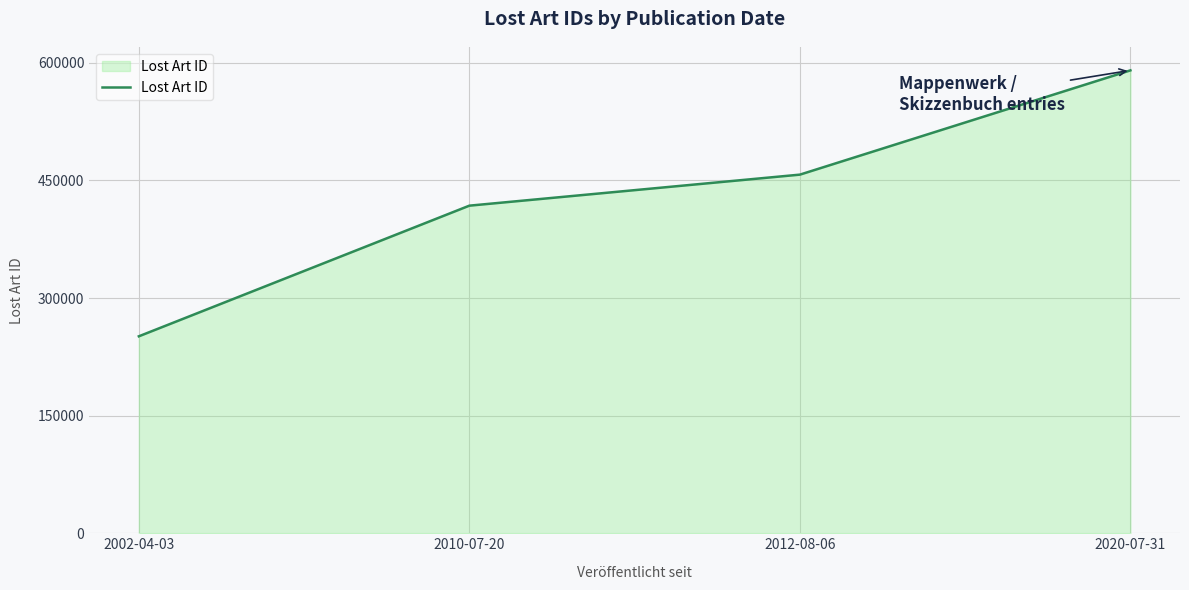

Reading left to right, extract all data points from this chart.

251215	417864	457447	590442